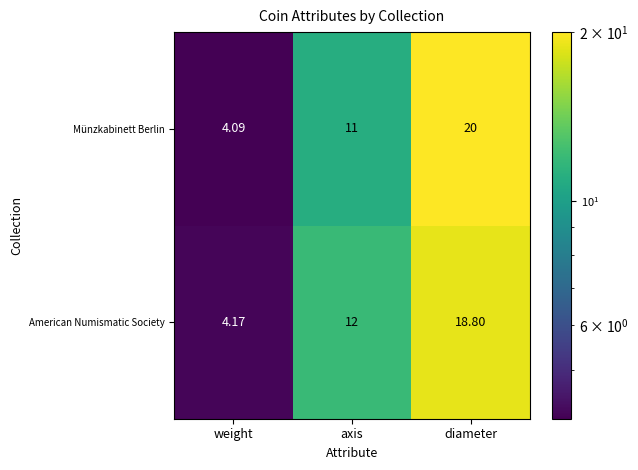

Where is Münzkabinett Berlin nearest to the value 12?

axis